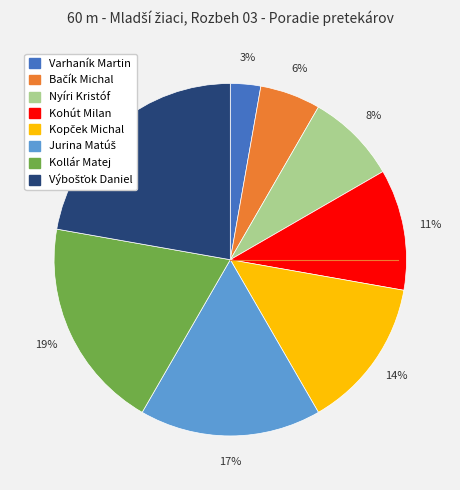

Does Kollár Matej account for over 50% of the chart?

No